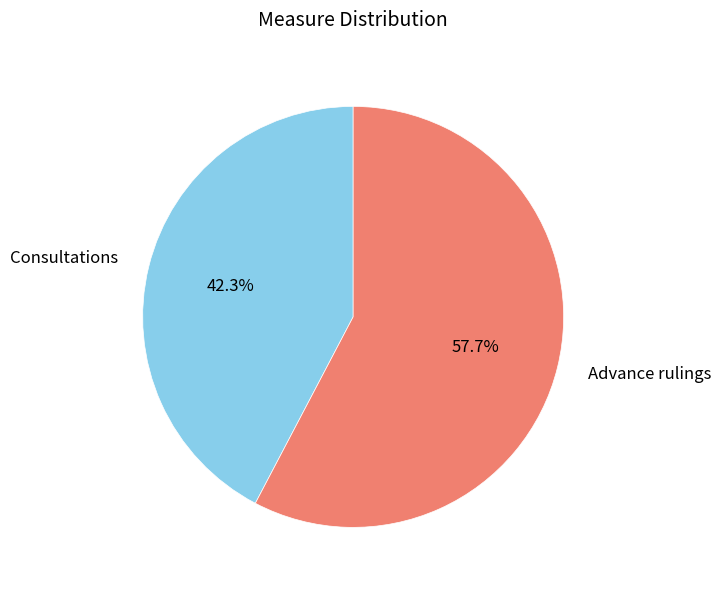

How many segments does this pie chart have?

2